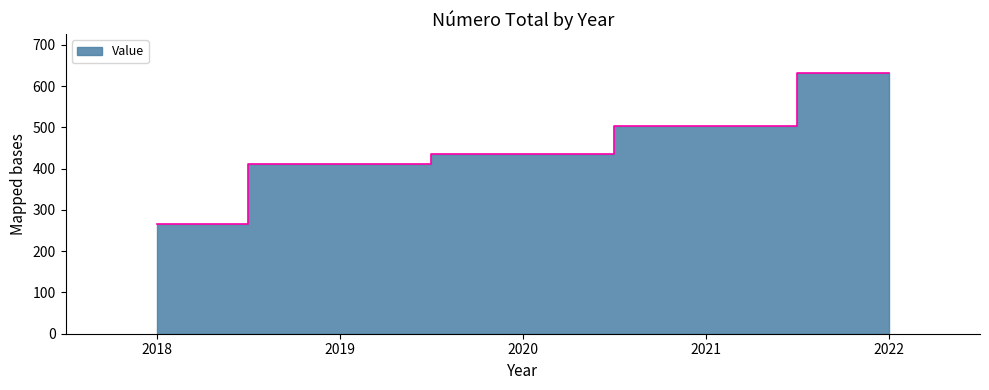

What is the value of the 4th point from the left?

504